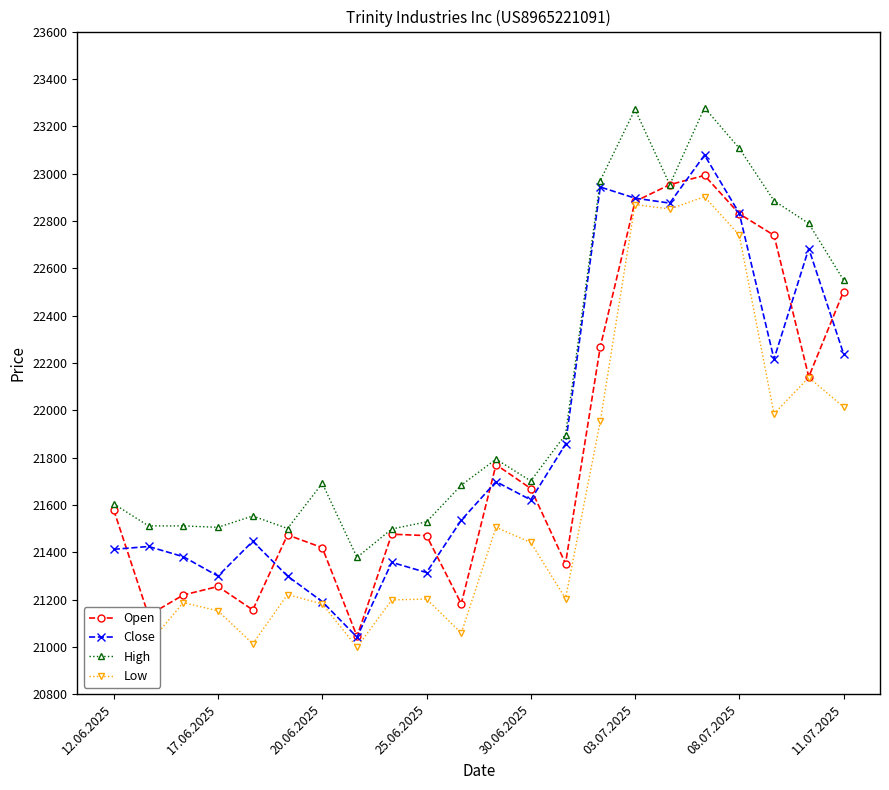

Which series has the largest total across all categories?

High